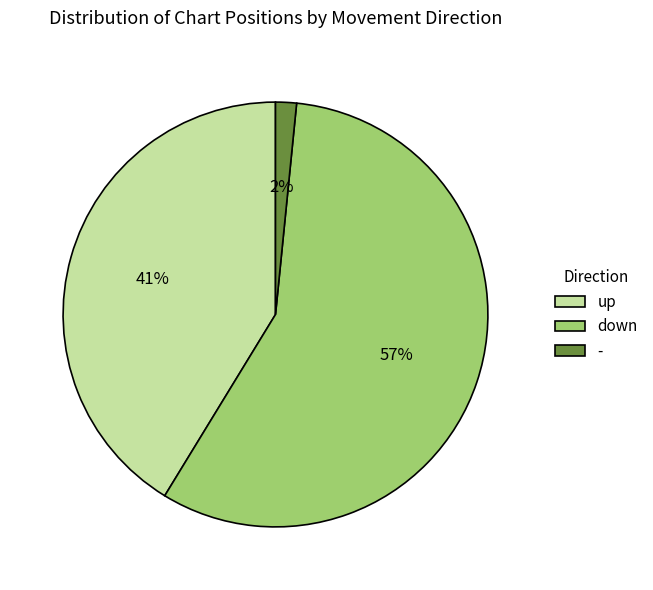

Rank the categories by value from highest to lowest.

down, up, -